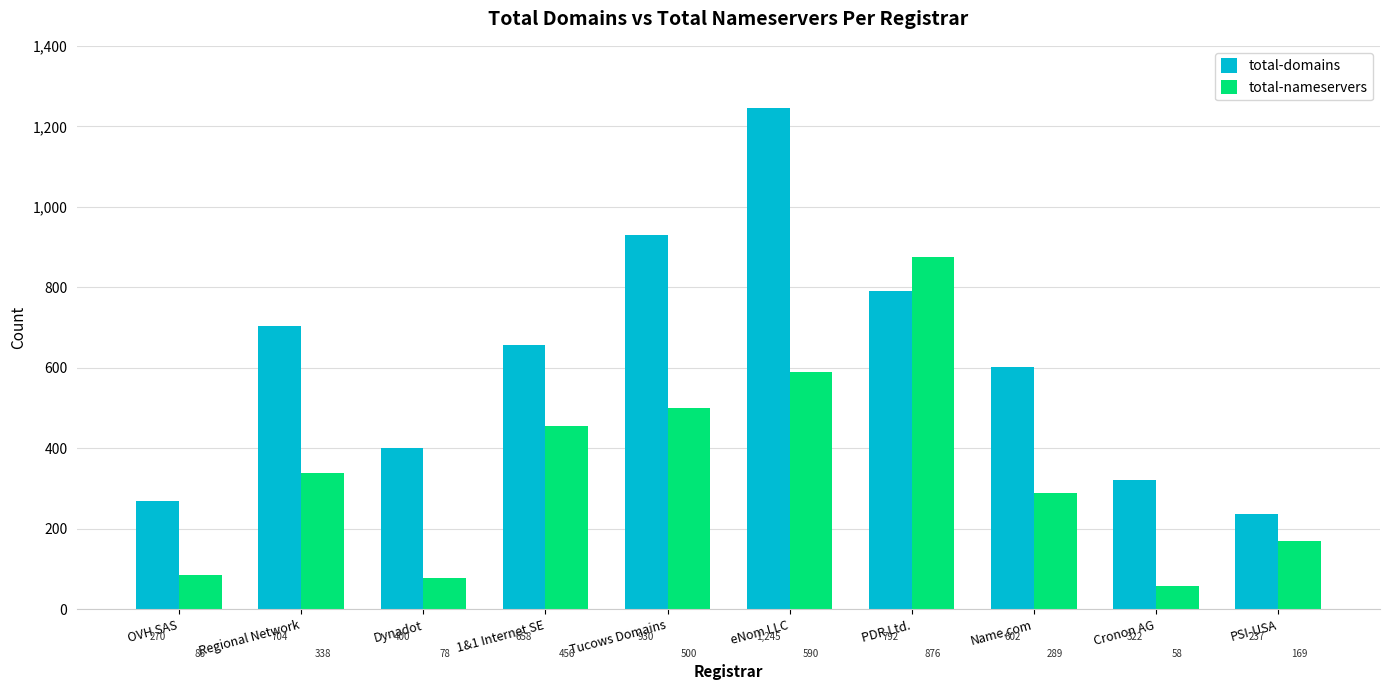

True or false: total-domains has a value of 1245 at eNom LLC.

True